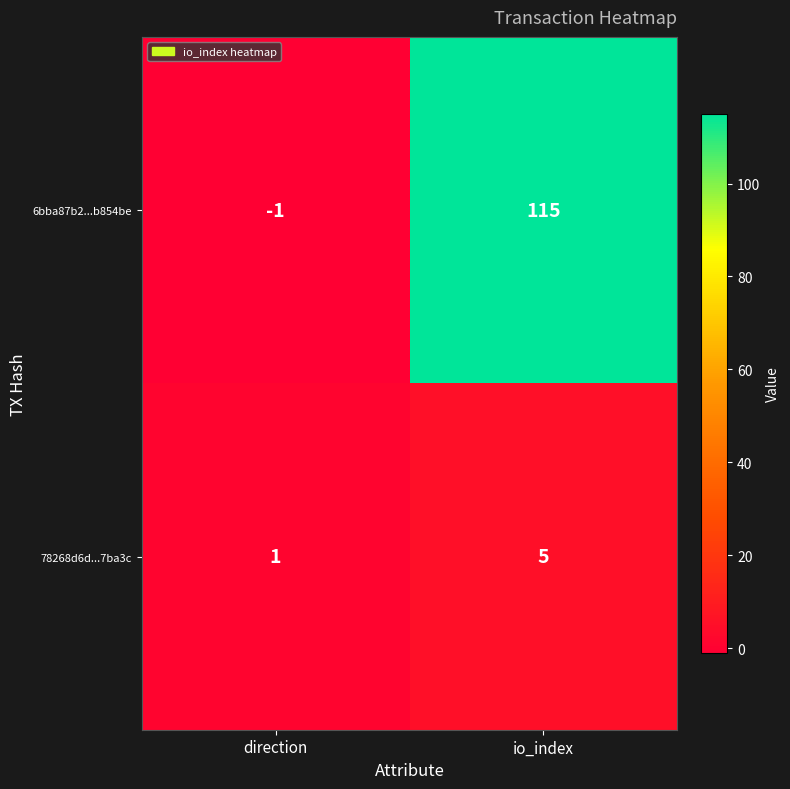

Which category has the highest value across all series?

io_index